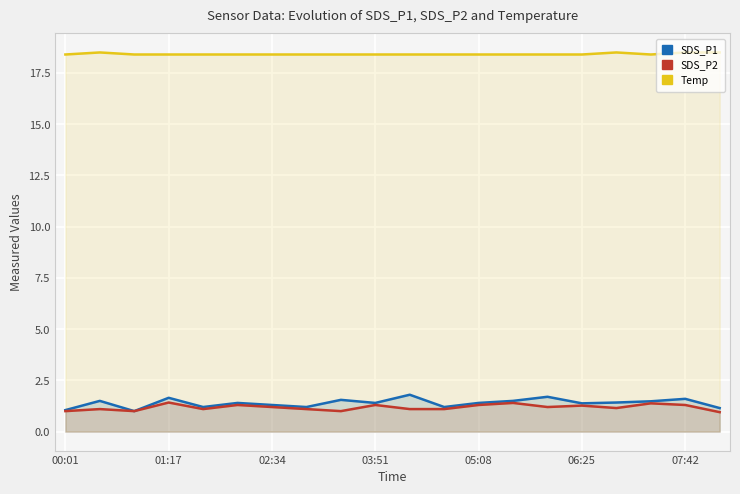

At 11, list the series in order from smallest to largest.

SDS_P2, SDS_P1, Temp